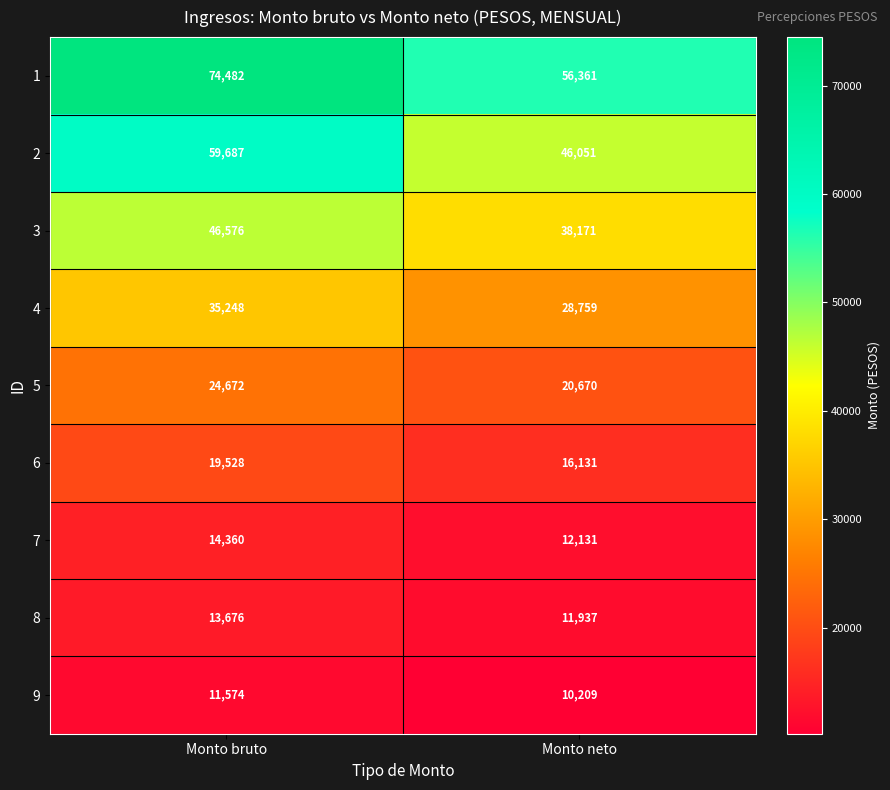

How many distinct data groups are displayed?

9